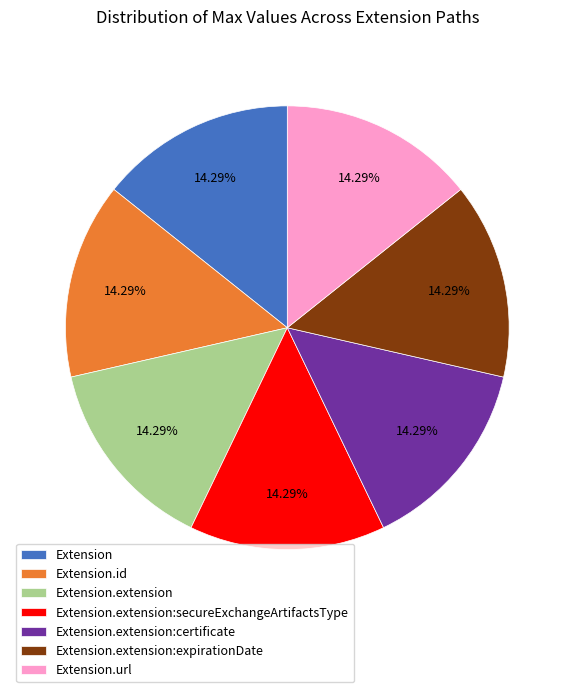

The Extension.id slice represents 24% of the pie. True or false?

False